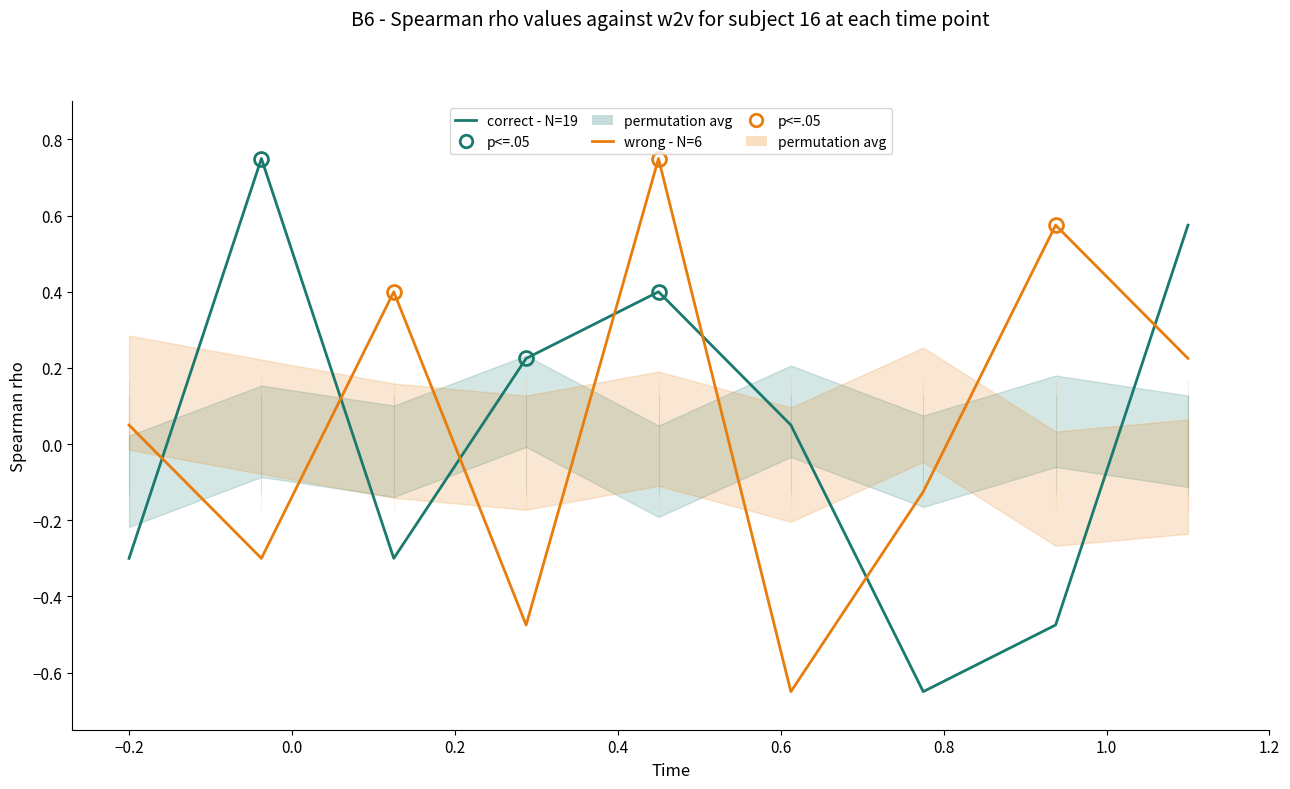

What is the value of the wrong - N=6 point at the 3rd from the left?

0.4